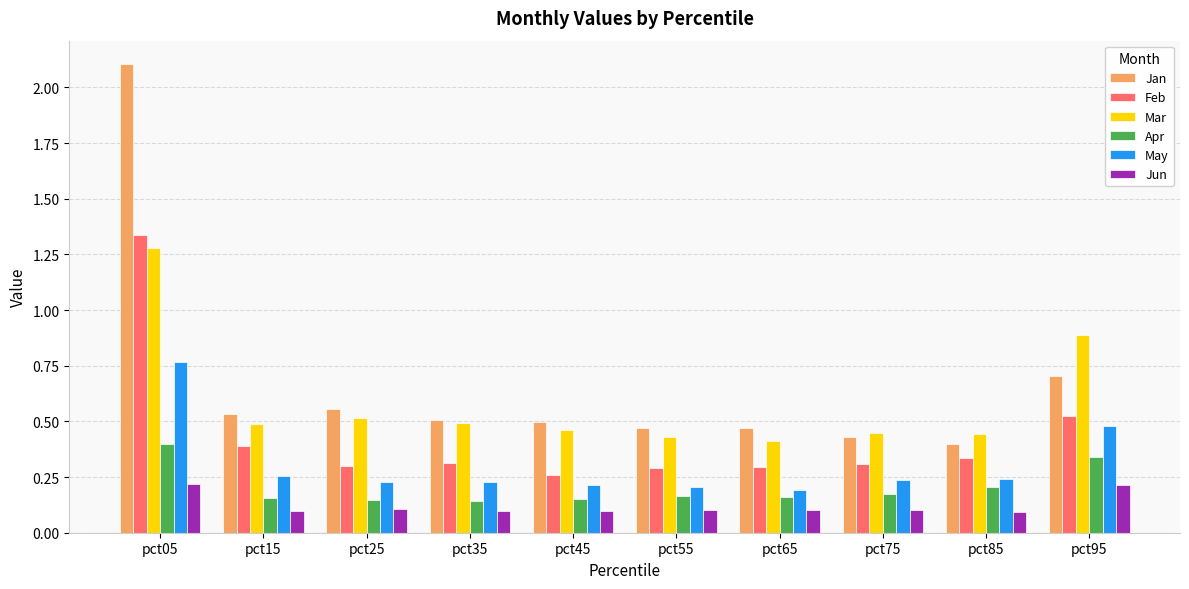

Which label corresponds to the largest value in the chart?

pct05